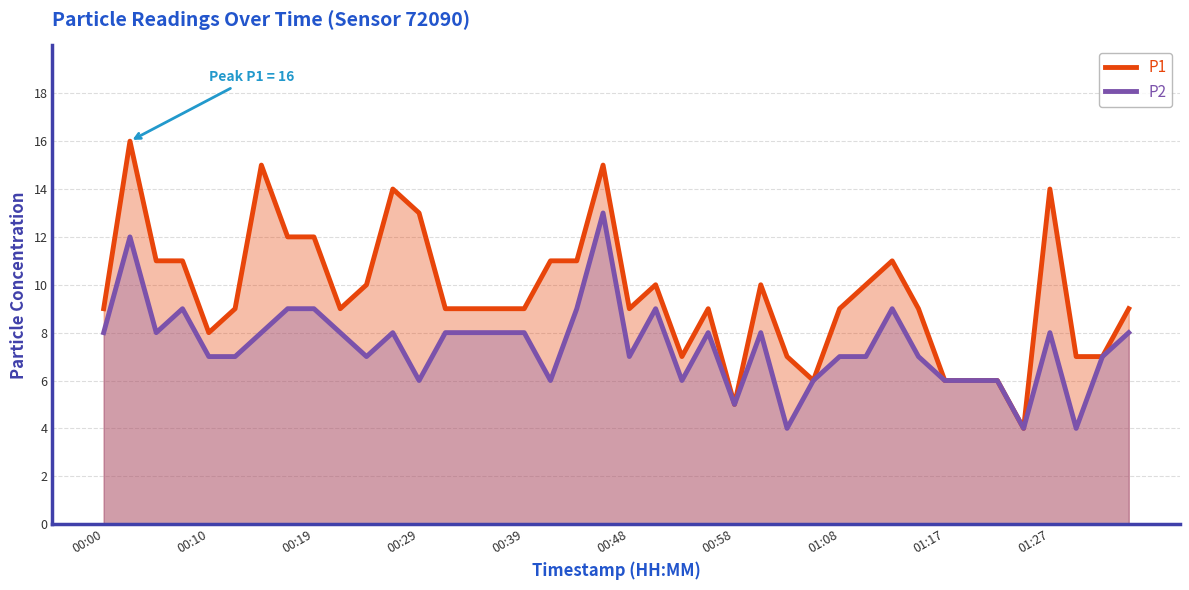

Rank the series by their maximum value, from lowest to highest.

P2, P1